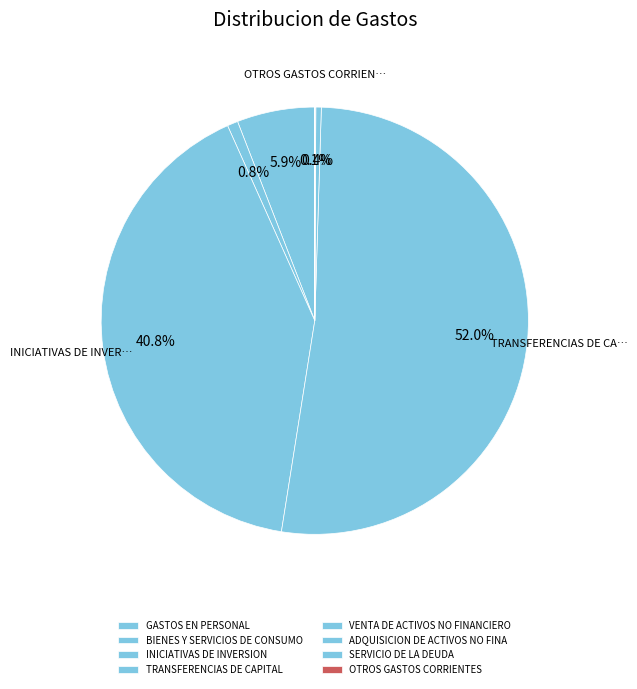

Which category has the biggest portion of the pie?

TRANSFERENCIAS DE CAPITAL